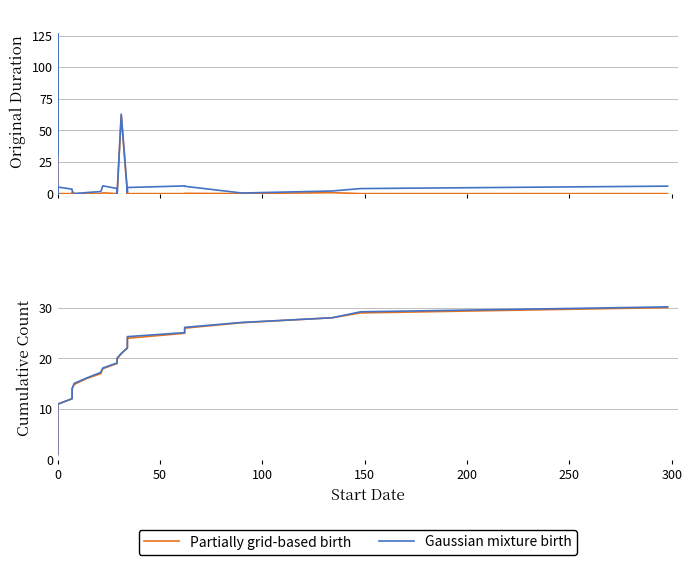

True or false: Gaussian mixture birth has more than 1 interior local peaks.

False